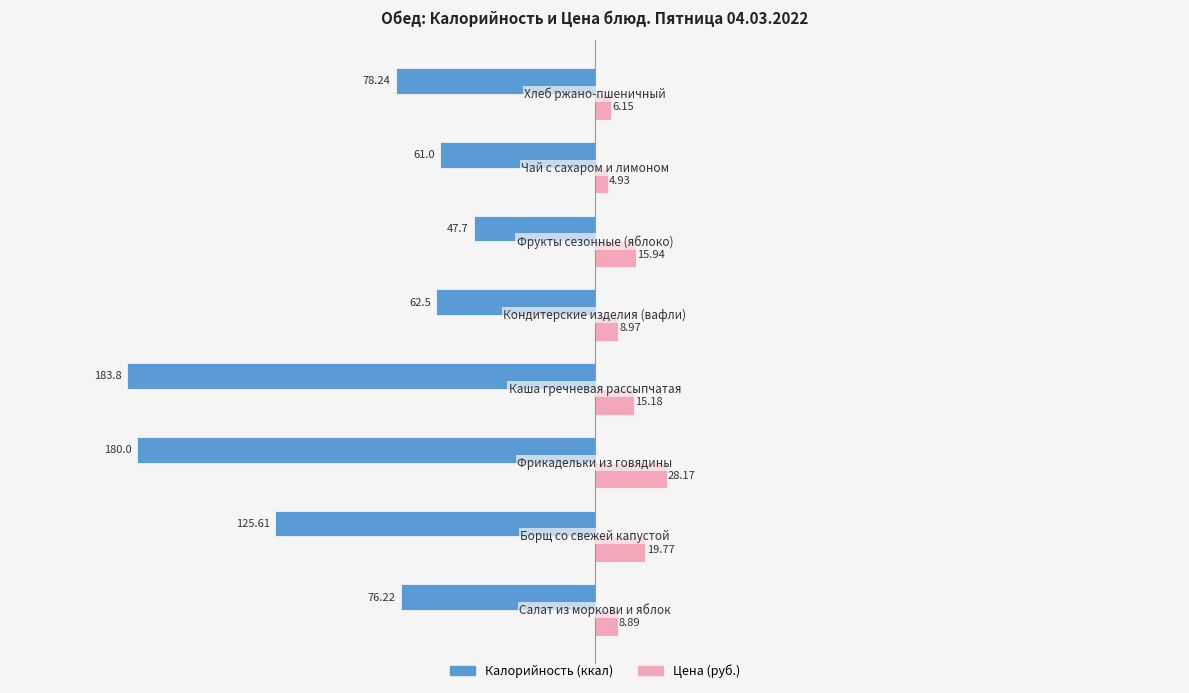

List the series in order of their peak value, lowest first.

Калорийность (ккал), Цена (руб.)